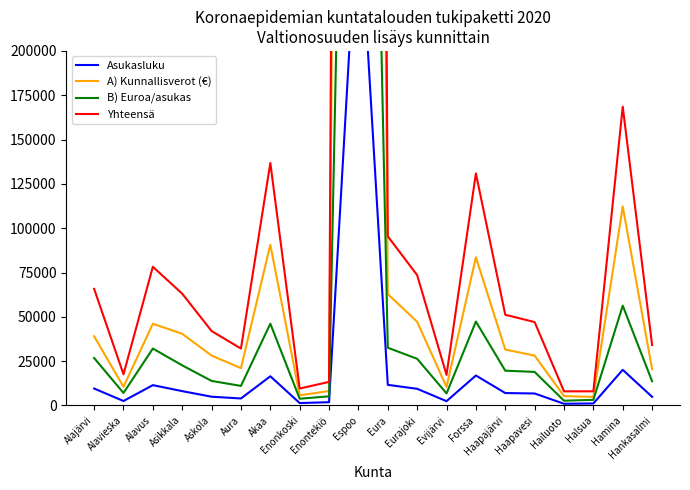

At which category does Yhteensä reach its first local valley?

Alavieska